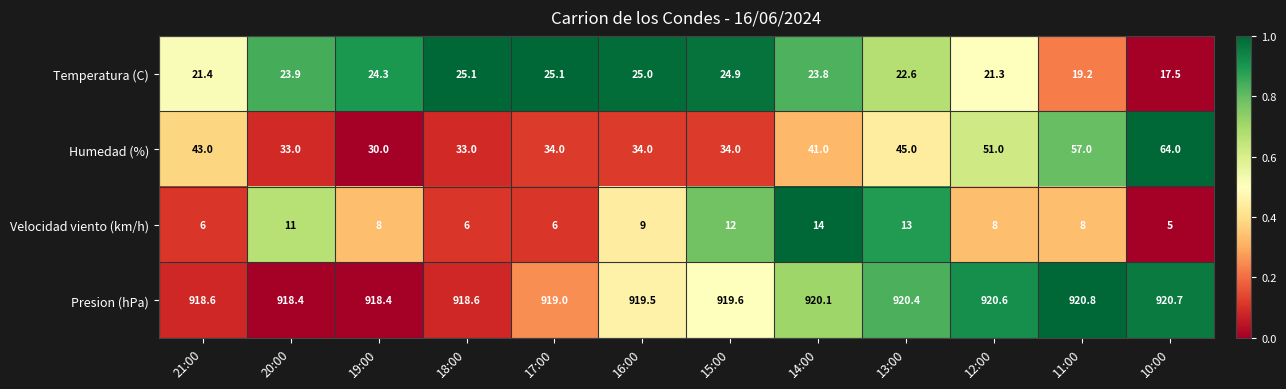

What is the difference between the highest and lowest values at 11:00?

912.8